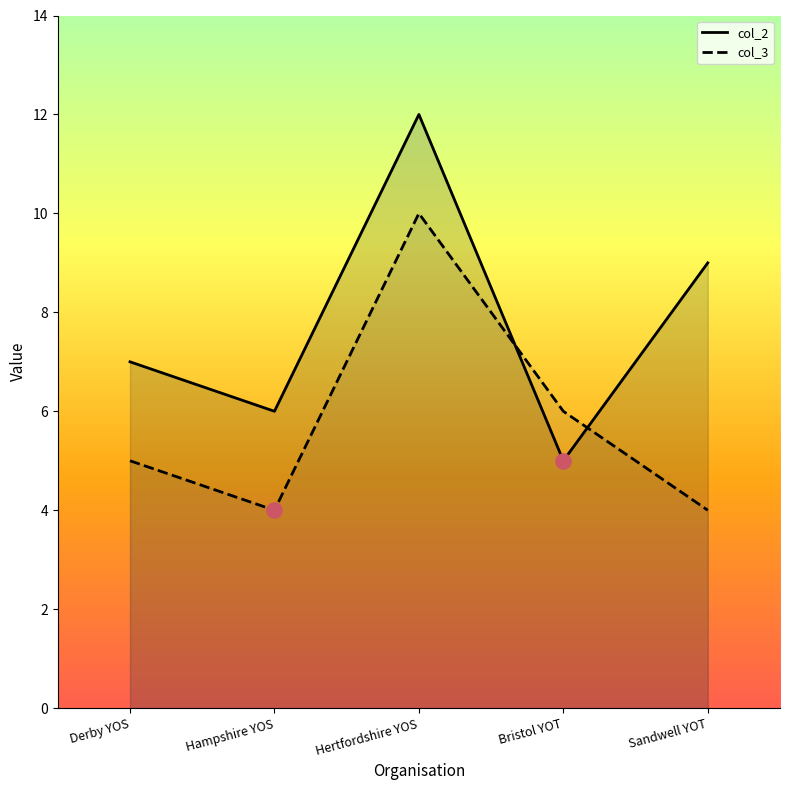

At which category is the sum across all series the highest?

Hertfordshire YOS